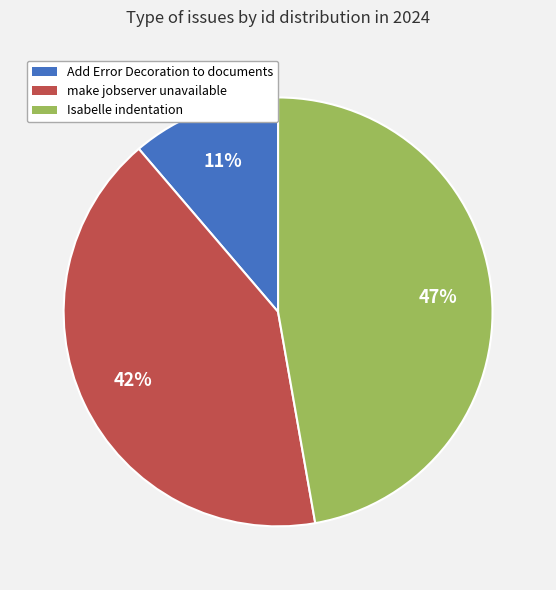

To the nearest percent, what is the difference between the largest and smallest slice percentages?

36%